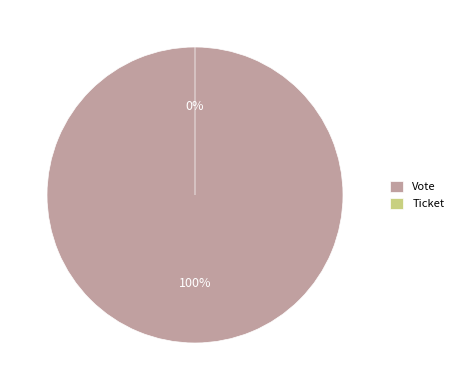

Which category has the biggest portion of the pie?

Vote